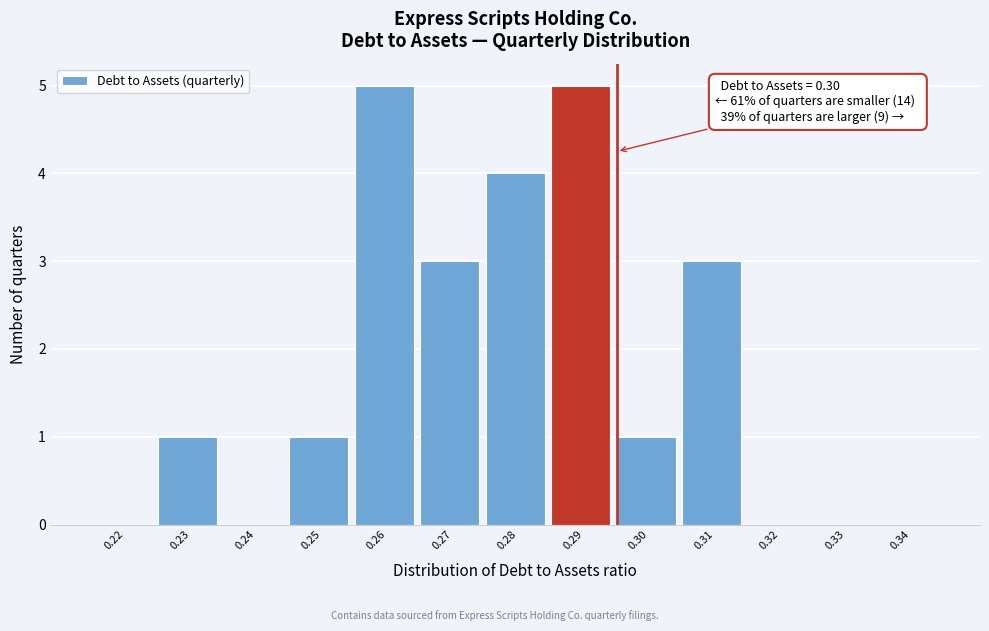

Reading left to right, list all the values displayed in this chart.

0.22=0	0.23=1	0.24=0	0.25=1	0.26=5	0.27=3	0.28=4	0.29=5	0.30=1	0.31=3	0.32=0	0.33=0	0.34=0